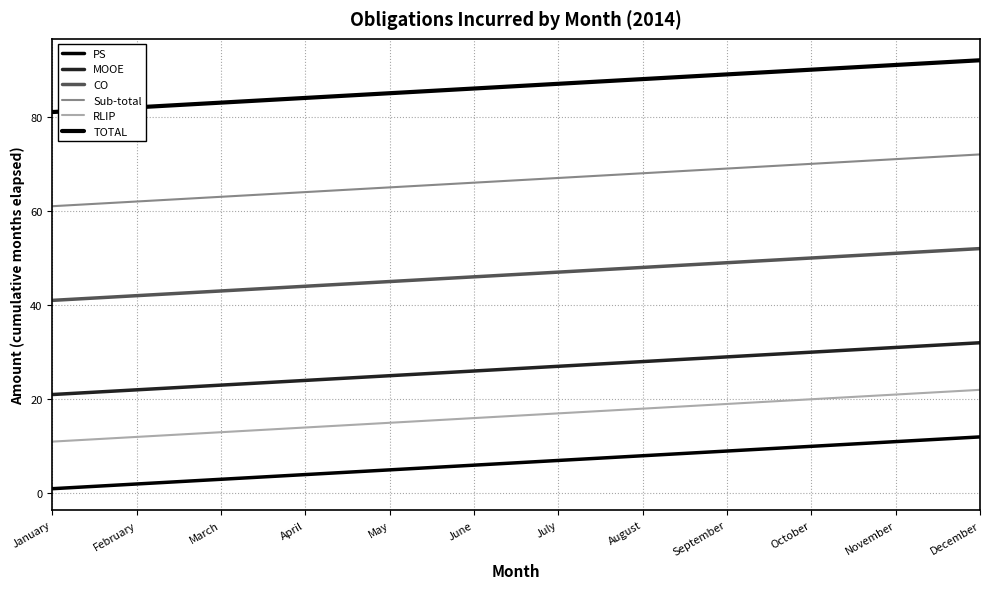

Is the value of RLIP at July greater than the value of MOOE at November?

No